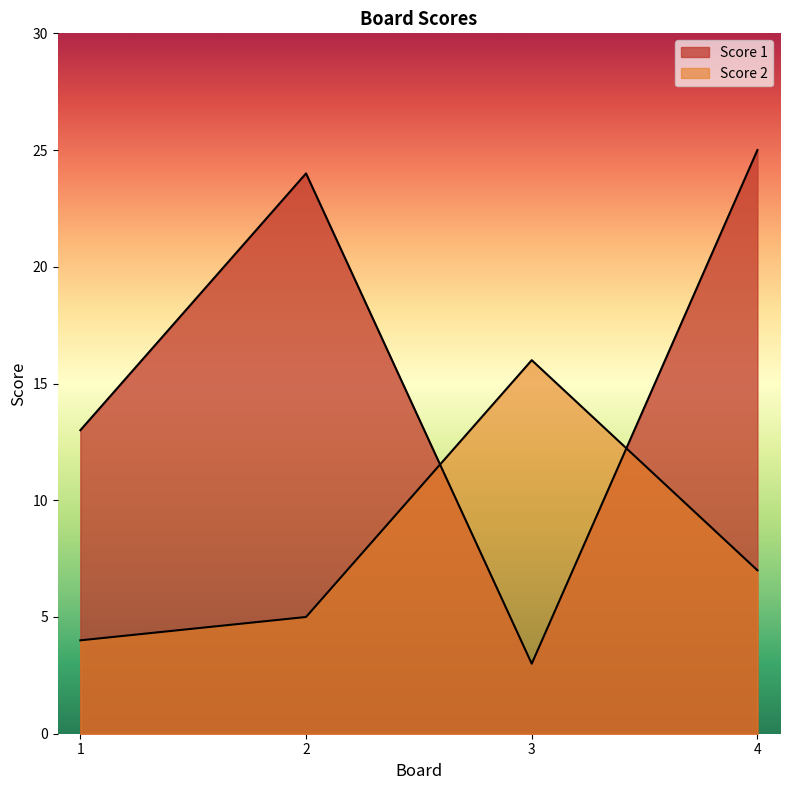

How many values in the Score 1 series are below 24?

2